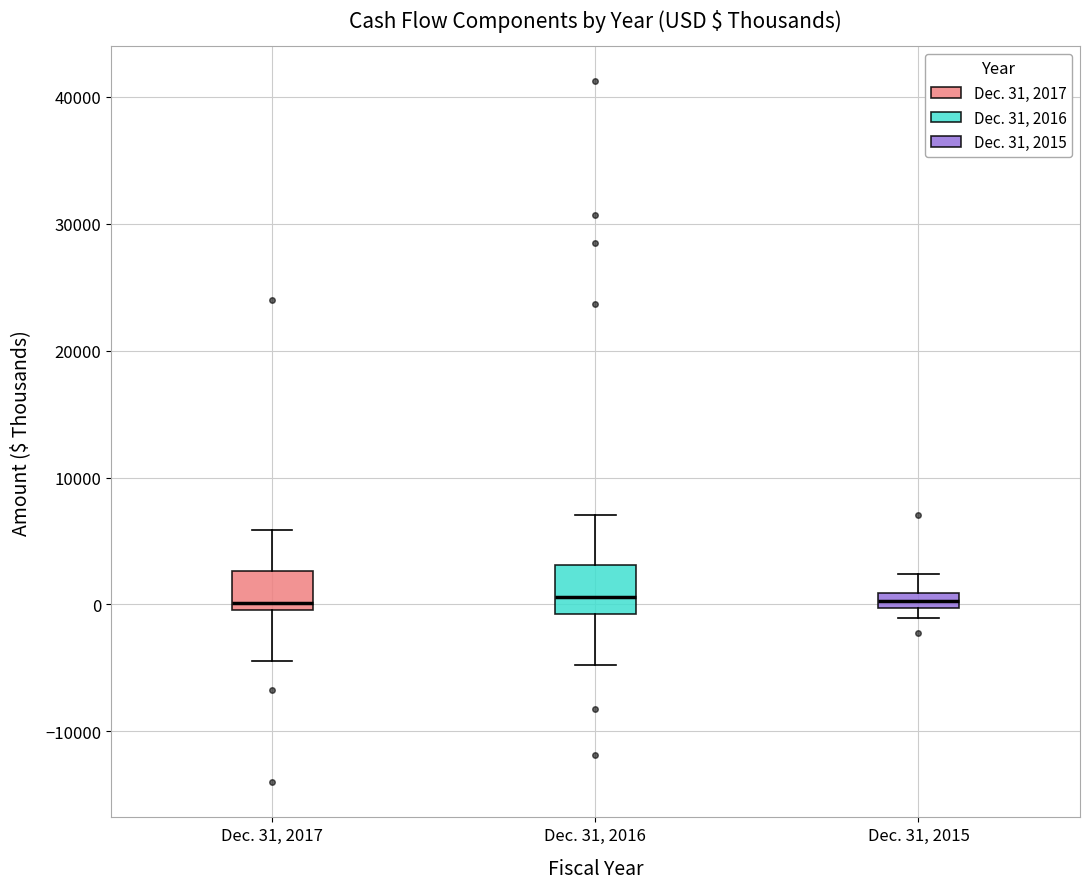

Where does the upper whisker of the box for Dec. 31, 2017 end on the y-axis? The values are not printed on the chart, so give them approximately, as read against the axis.

6000